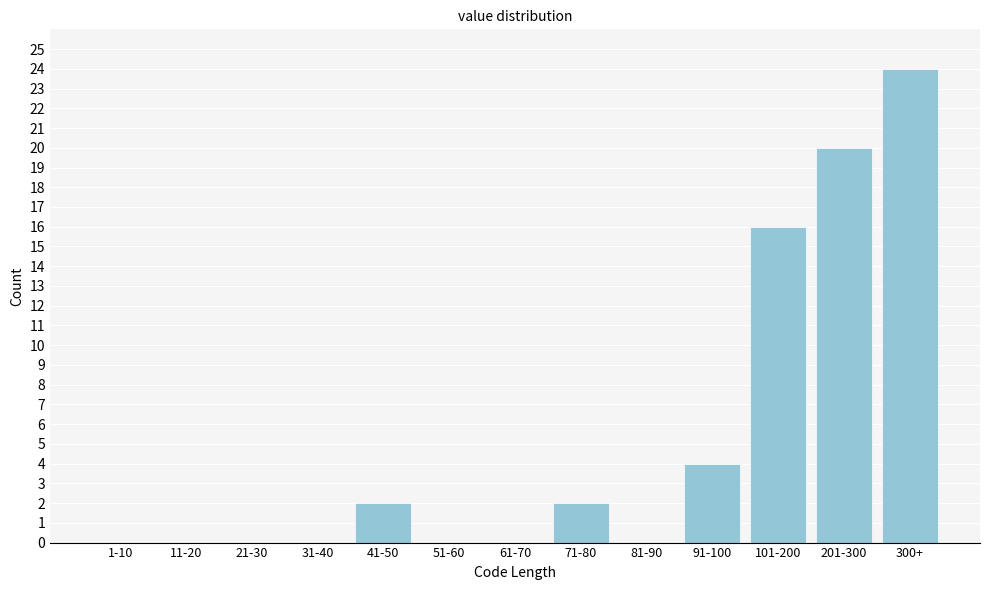

Reading right to left, what are all the values shown in this chart?

300+=24	201-300=20	101-200=16	91-100=4	81-90=0	71-80=2	61-70=0	51-60=0	41-50=2	31-40=0	21-30=0	11-20=0	1-10=0